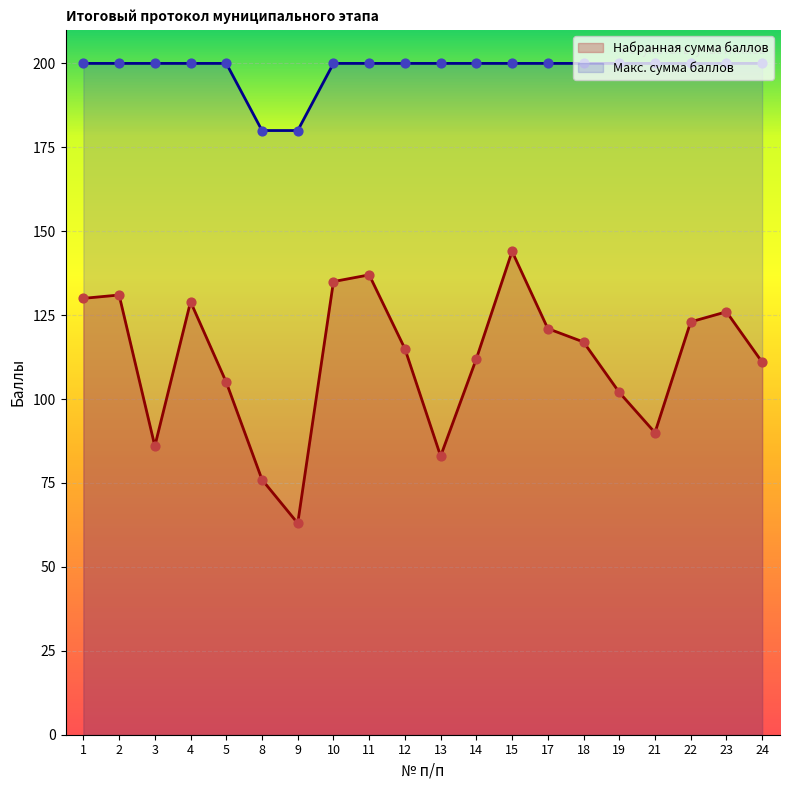

At which category is the sum across all series the highest?

15